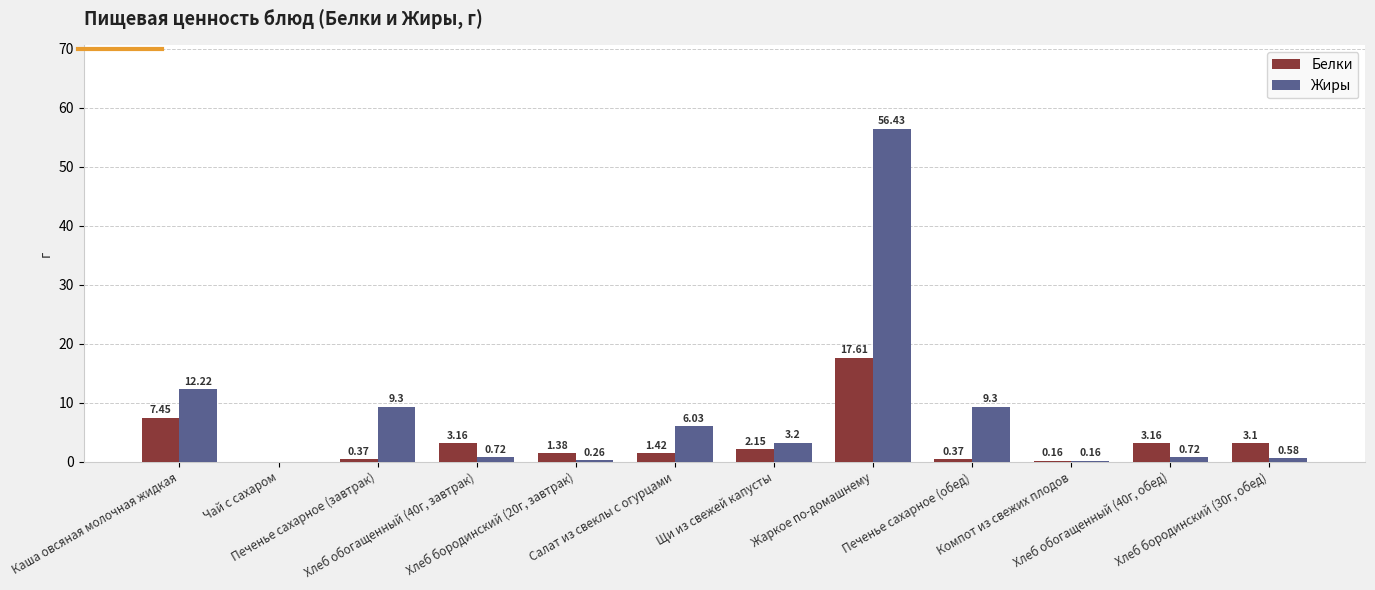

How many groups of bars are there?

12